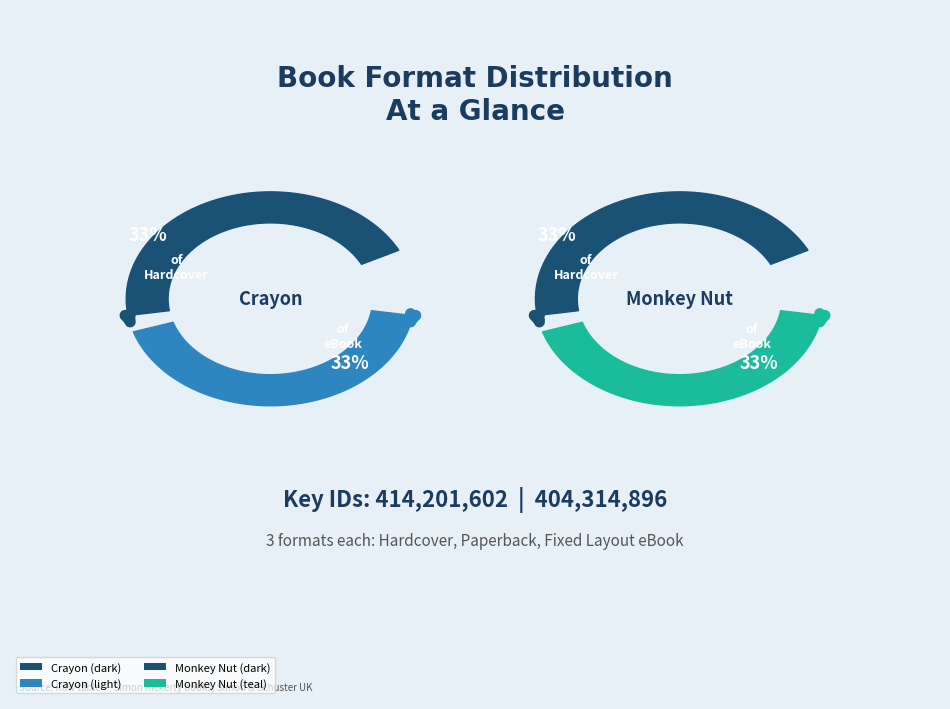

Is it true that Hardcover is 33% of the pie?

True